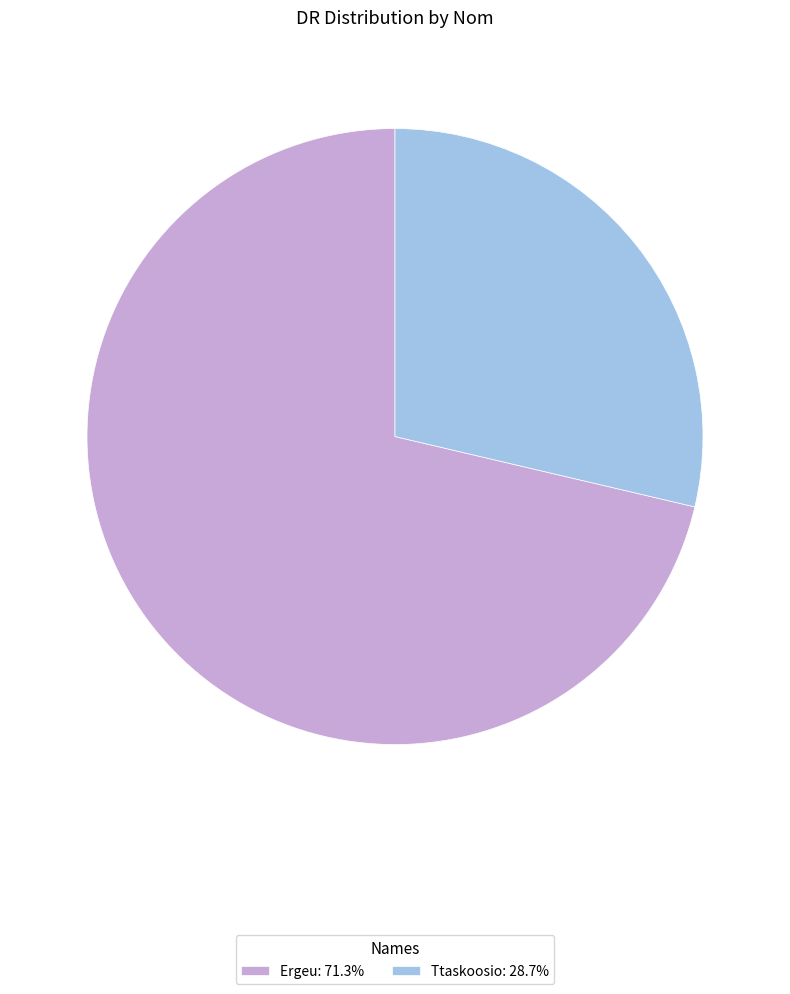

Is the sum of Ttaskoosio: 28.7% and Ergeu: 71.3% greater than half?

Yes